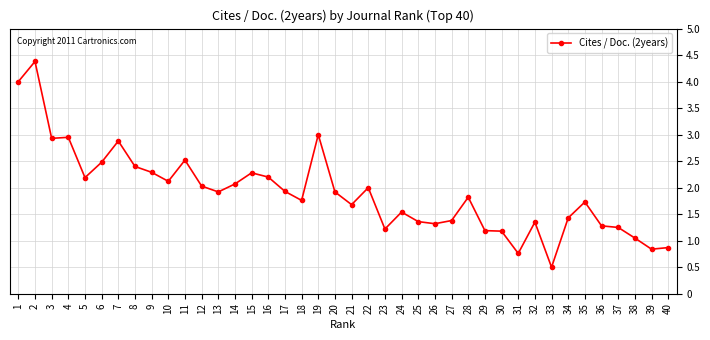

At which category does the data reach its first local peak?

2